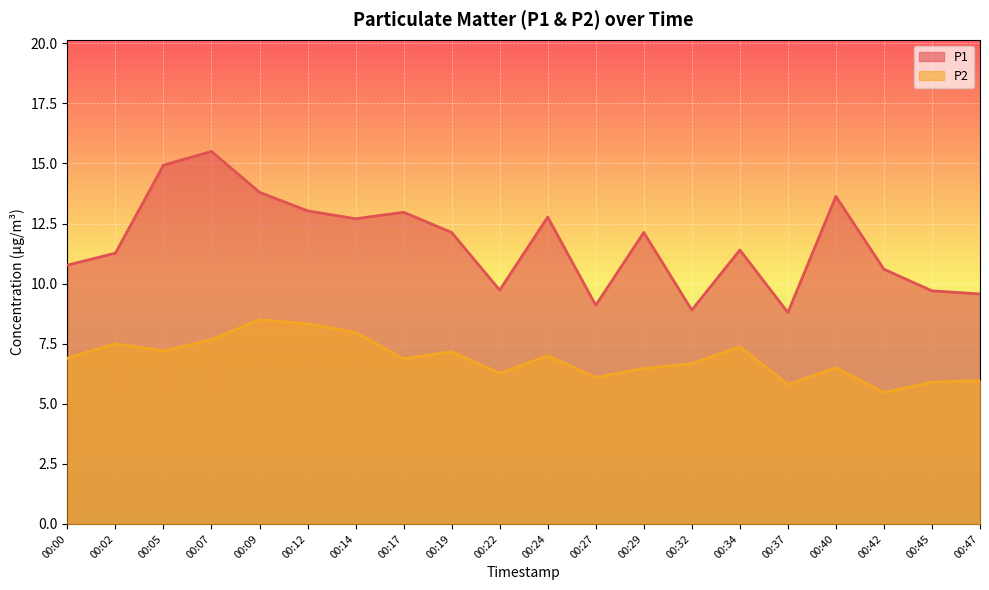

At which label is P1 closest to 12?

00:19